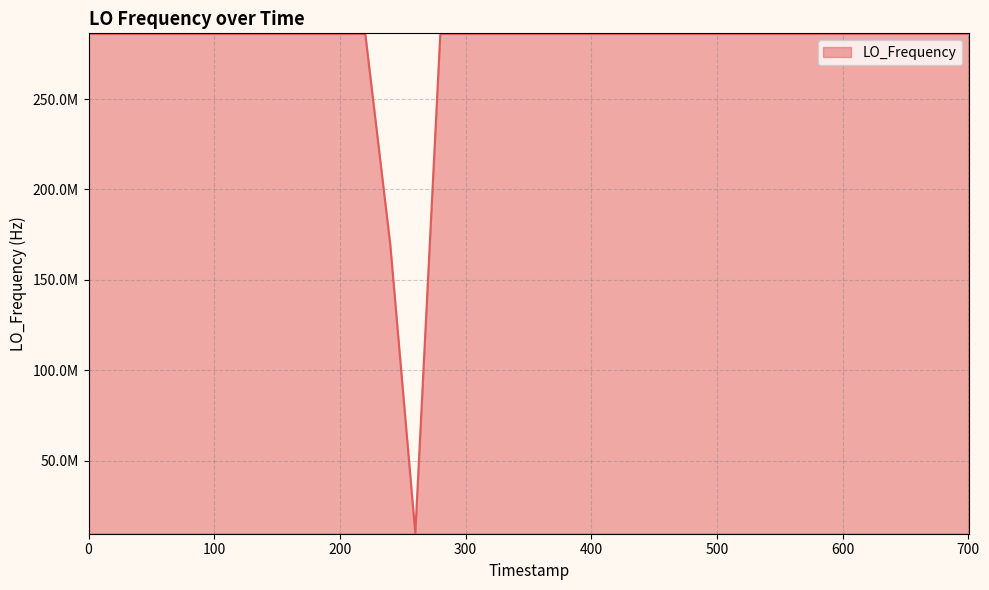

Does the chart display data point markers on the line(s)?

No